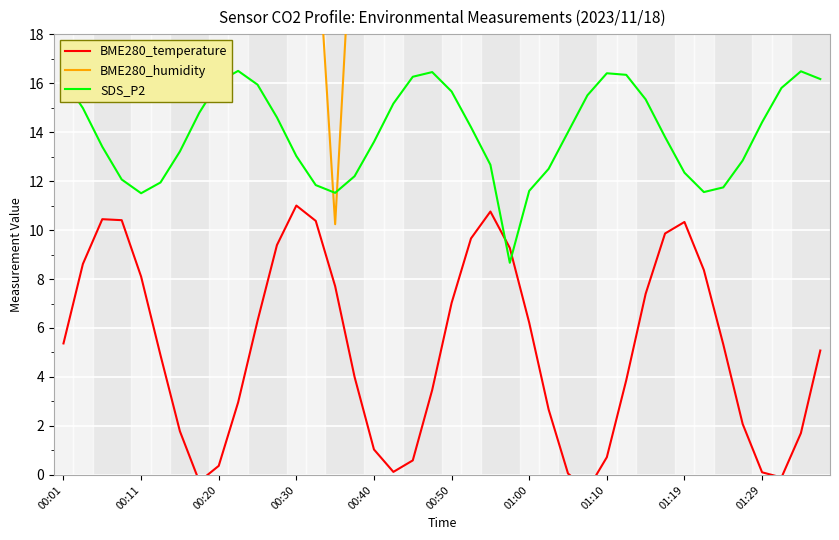

Rank the series by their maximum value, from lowest to highest.

BME280_temperature, SDS_P2, BME280_humidity